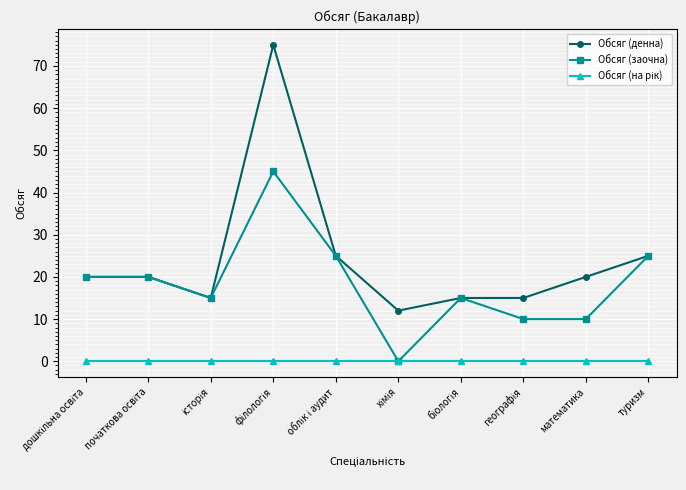

What is the highest value of the Обсяг (заочна) series?

45